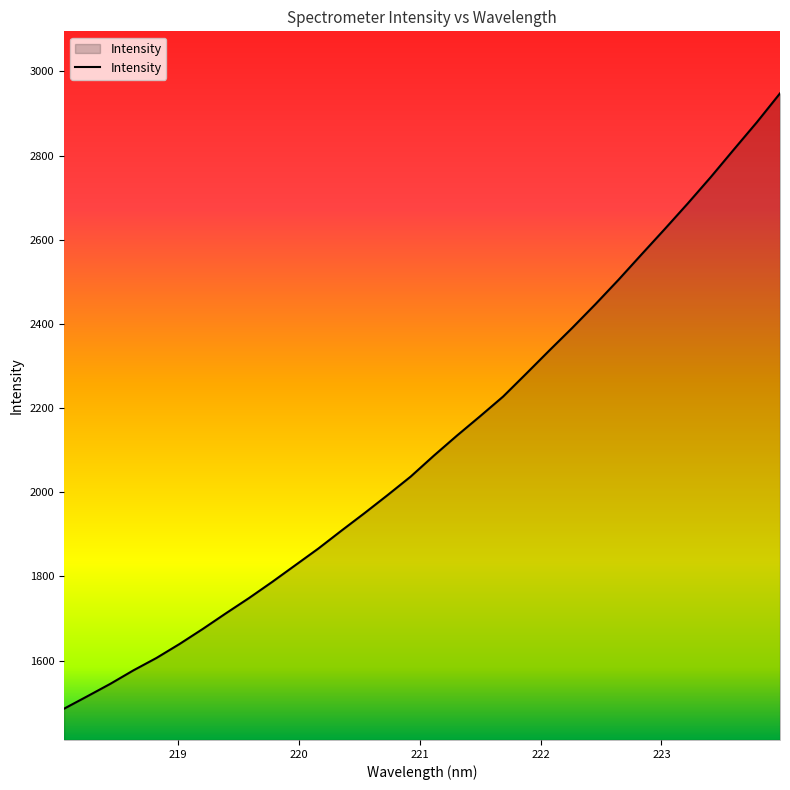

What is the average value?

2116.6